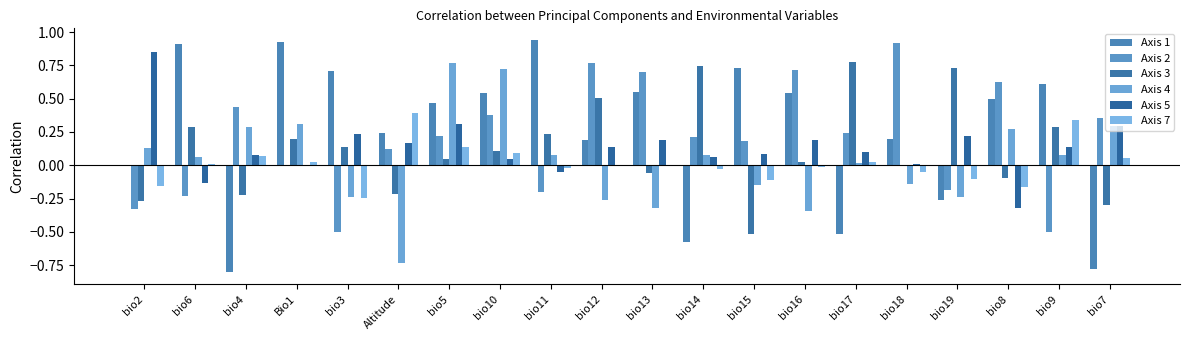

What is the highest value of the Axis 4 series?

0.8